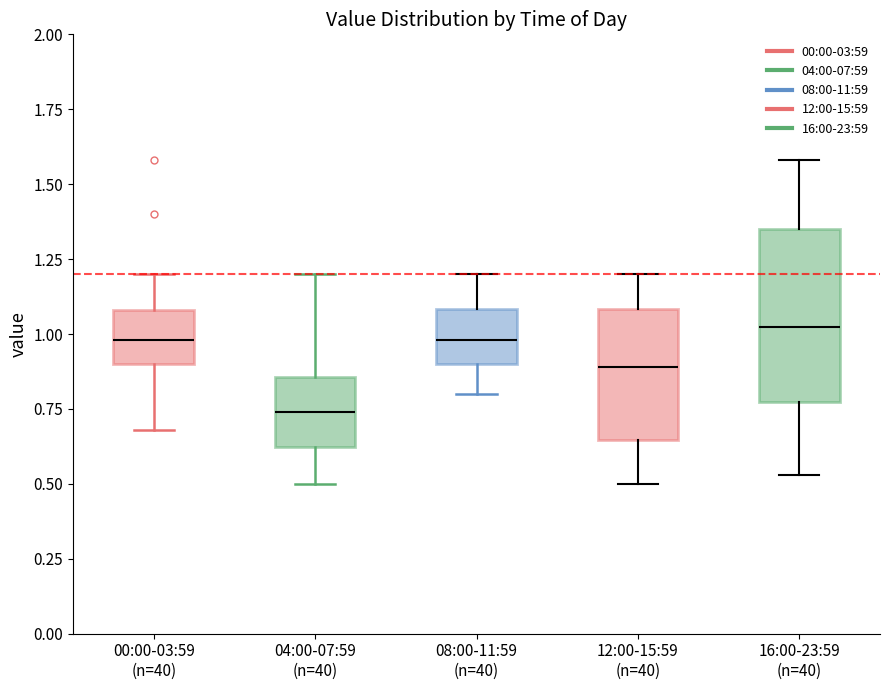

Where does the upper whisker of the box for 16:00-23:59 (n=40) end on the y-axis? The values are not printed on the chart, so give them approximately, as read against the axis.

1.60